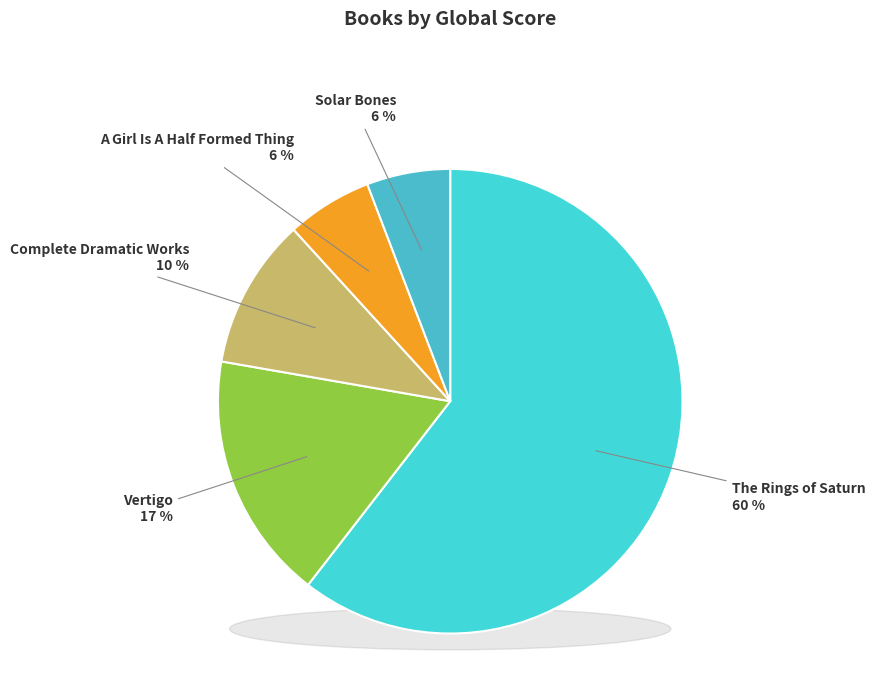

The Complete Dramatic Works slice represents 2% of the pie. True or false?

False